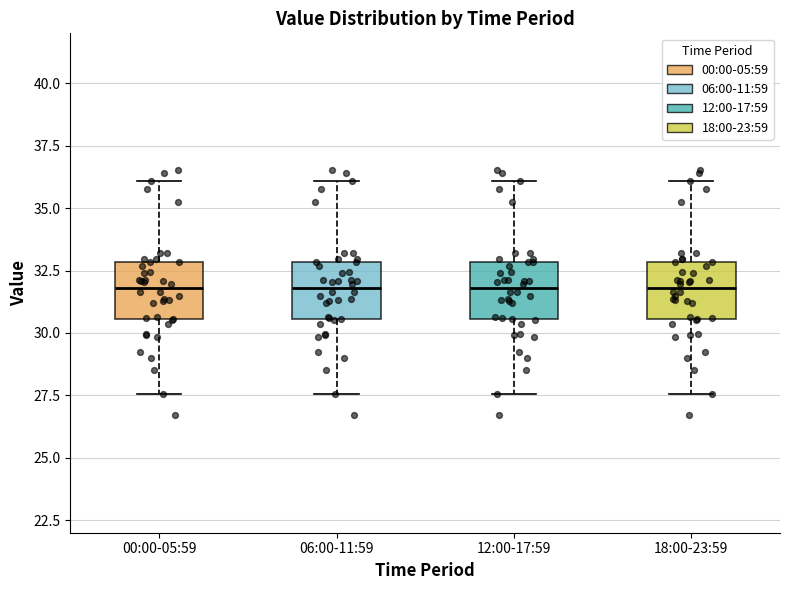

Reading left to right, transcribe this box plot: for each box, give where its median line is, the range the box spans, and where its two whiskers end, as read against the y-axis. The values are not printed on the chart, so give them approximately, as read against the axis.

00:00-05:59: median 32.0, box 30.5 to 33.0, whiskers 27.5 to 36.0
06:00-11:59: median 32.0, box 30.5 to 33.0, whiskers 27.5 to 36.0
12:00-17:59: median 32.0, box 30.5 to 33.0, whiskers 27.5 to 36.0
18:00-23:59: median 32.0, box 30.5 to 33.0, whiskers 27.5 to 36.0